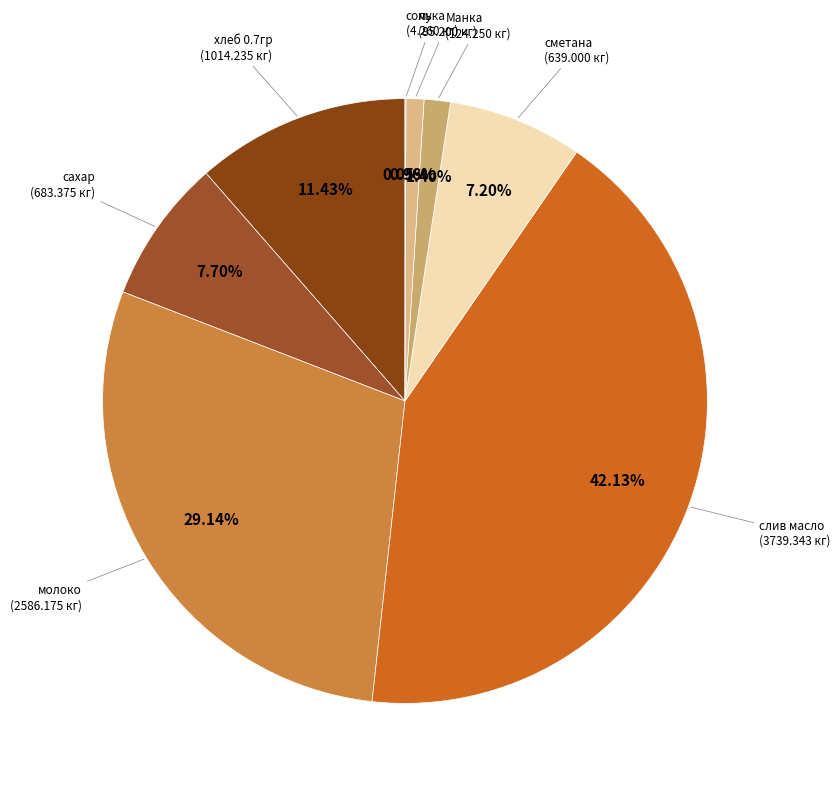

Which category has the biggest portion of the pie?

слив масло